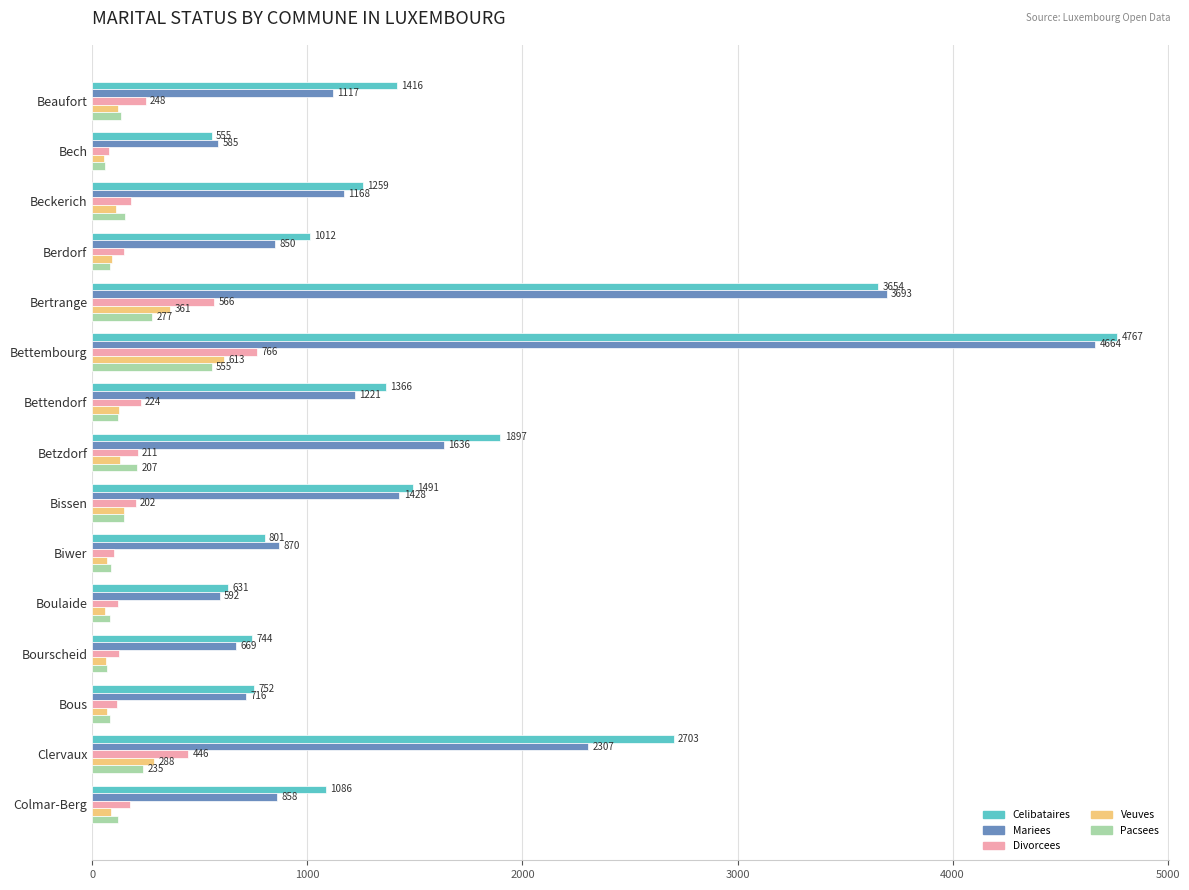

What is the smallest value displayed?

53